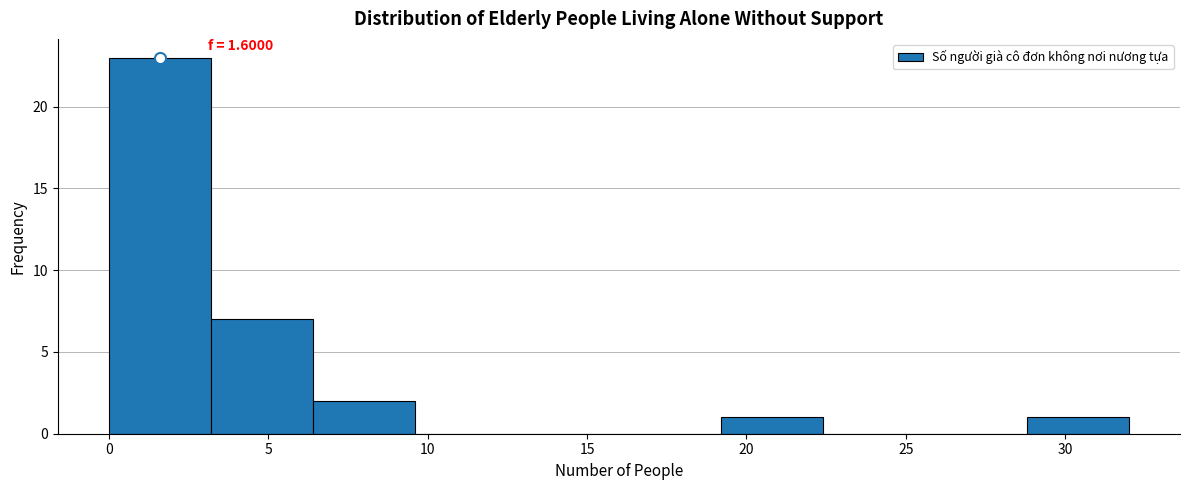

Which range on the x-axis has the tallest bar?

0.0 to 3.2